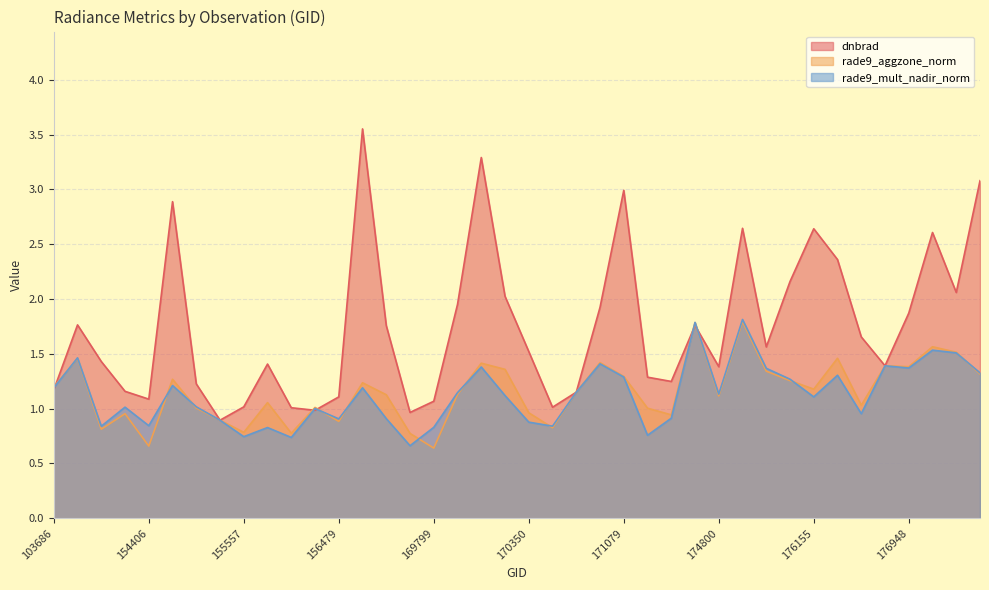

Reading right to left, list all the values displayed in this chart.

dnbrad: 3.1	2.1	2.6	1.9	1.4	1.7	2.4	2.6	2.2	1.6	2.6	1.4	1.8	1.2	1.3	3.0	1.9	1.2	1.0	1.5	2.0	3.3	2.0	1.1	1.0	1.8	3.6	1.1	1.0	1.0	1.4	1.0	0.9	1.2	2.9	1.1	1.2	1.4	1.8	1.2
rade9_aggzone_norm: 1.3	1.5	1.6	1.4	1.4	1.0	1.5	1.2	1.3	1.3	1.8	1.1	1.8	0.9	1.0	1.3	1.4	1.2	0.8	1.0	1.4	1.4	1.1	0.6	0.8	1.1	1.2	0.9	1.0	0.8	1.1	0.8	0.9	1.0	1.3	0.7	1.0	0.8	1.5	1.2
rade9_mult_nadir_norm: 1.3	1.5	1.5	1.4	1.4	1.0	1.3	1.1	1.3	1.4	1.8	1.1	1.8	0.9	0.8	1.3	1.4	1.2	0.8	0.9	1.1	1.4	1.1	0.8	0.7	0.9	1.2	0.9	1.0	0.7	0.8	0.7	0.9	1.0	1.2	0.8	1.0	0.8	1.5	1.2